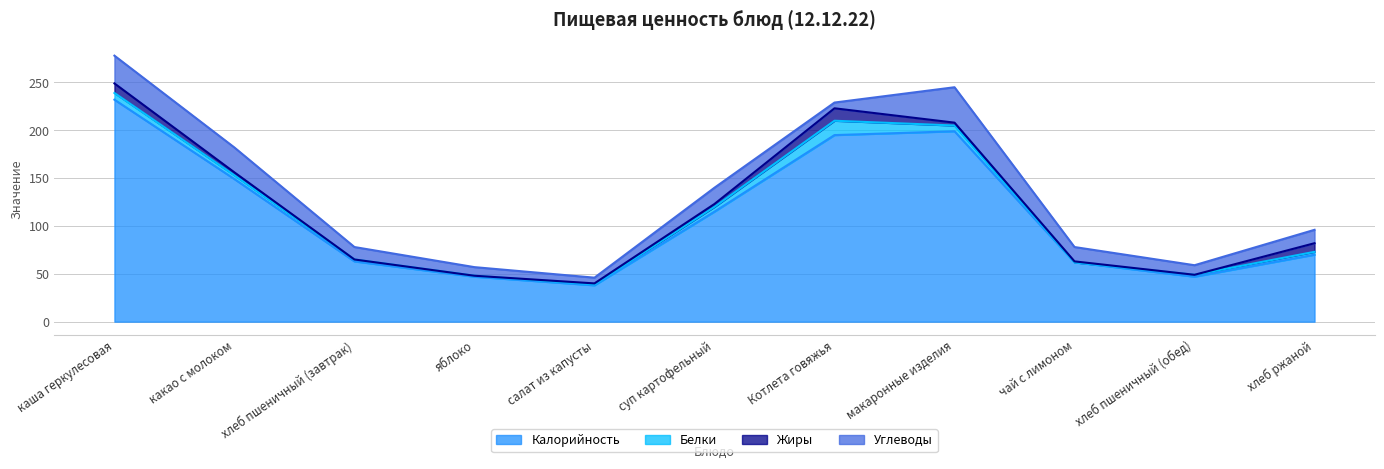

Which series has the largest range (max minus min)?

Калорийность